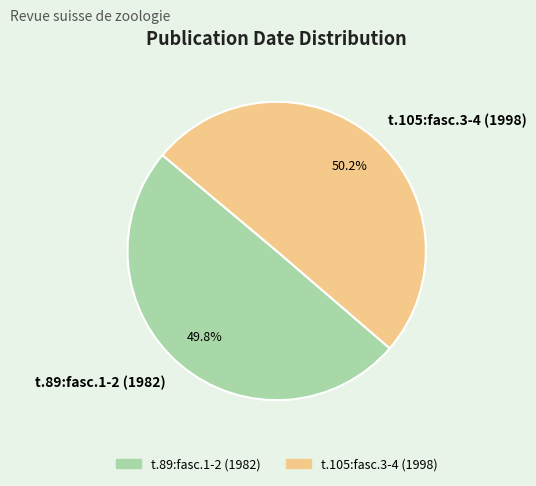

Approximately how many times larger is the value at t.89:fasc.1-2 (1982) compared to t.105:fasc.3-4 (1998)?

1.0